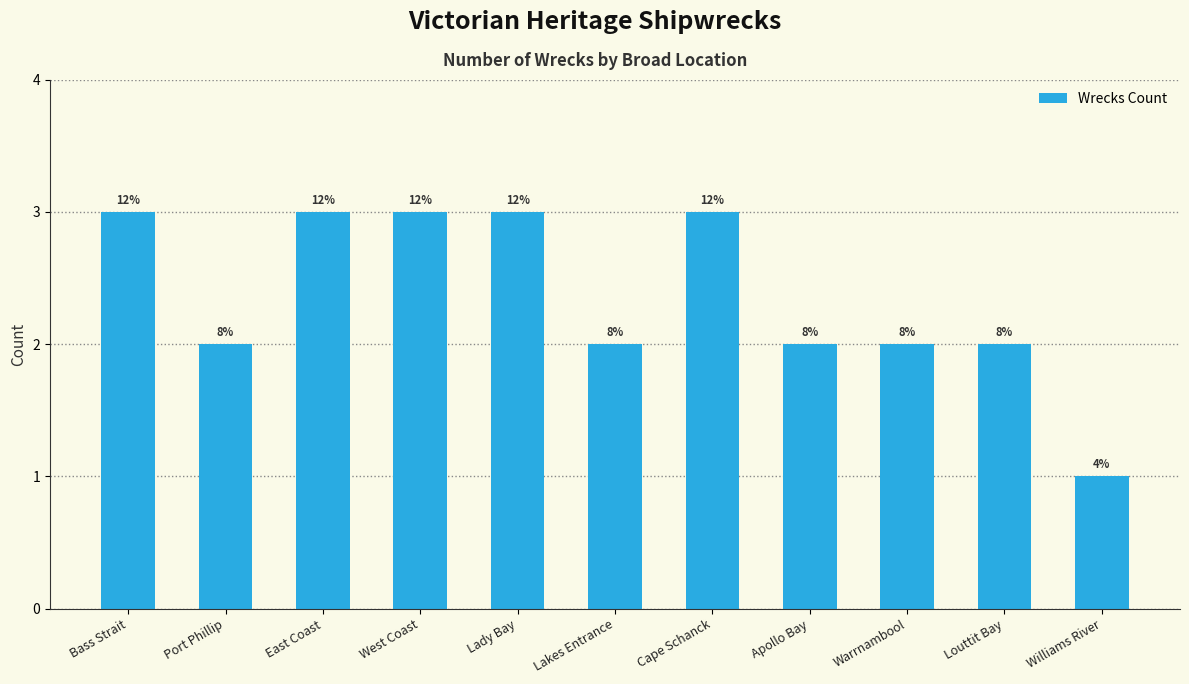

What is the smallest value displayed?

1